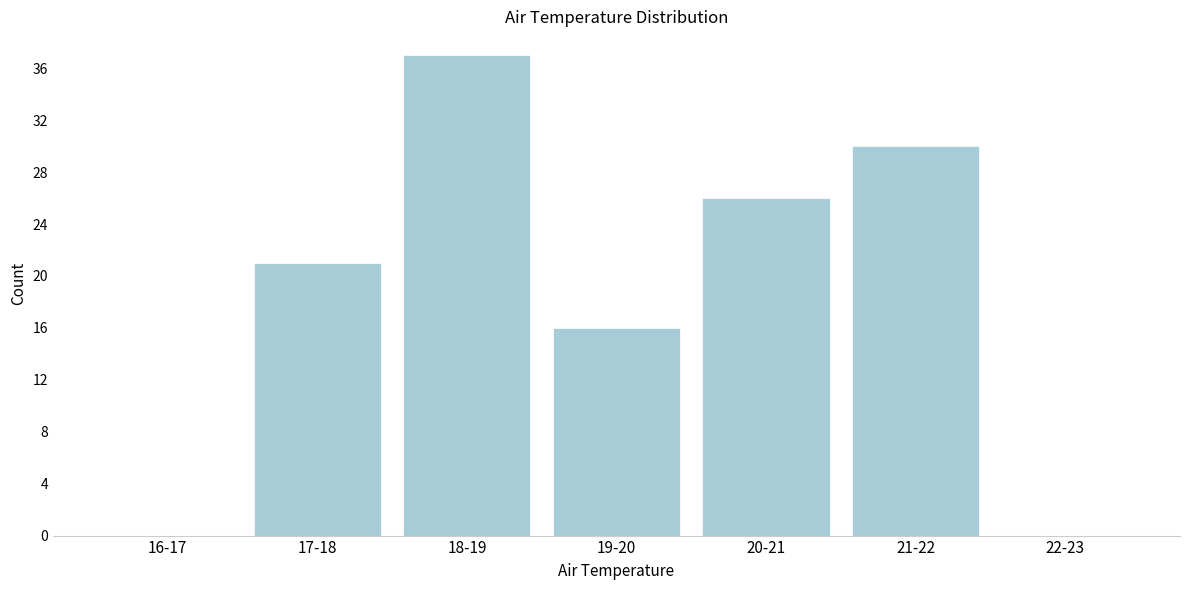

Reading left to right, extract all data points from this chart.

16-17=0	17-18=21	18-19=37	19-20=16	20-21=26	21-22=30	22-23=0